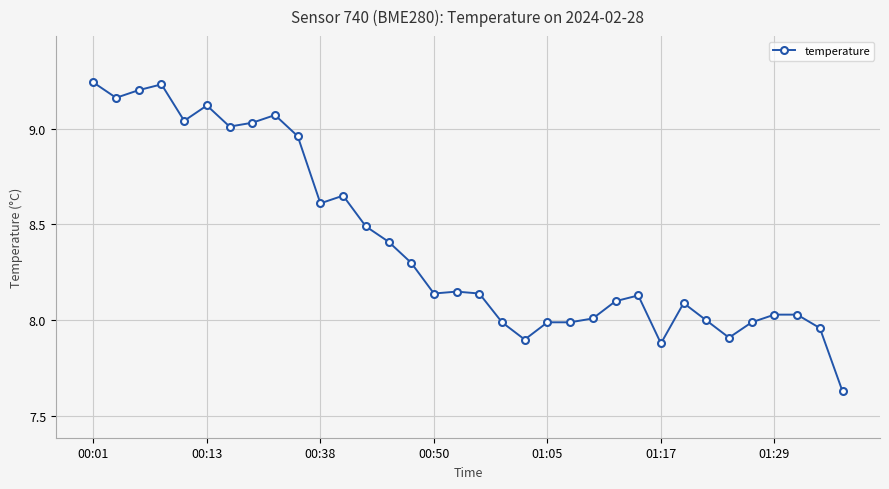

True or false: the data has more than 2 interior local peaks.

True